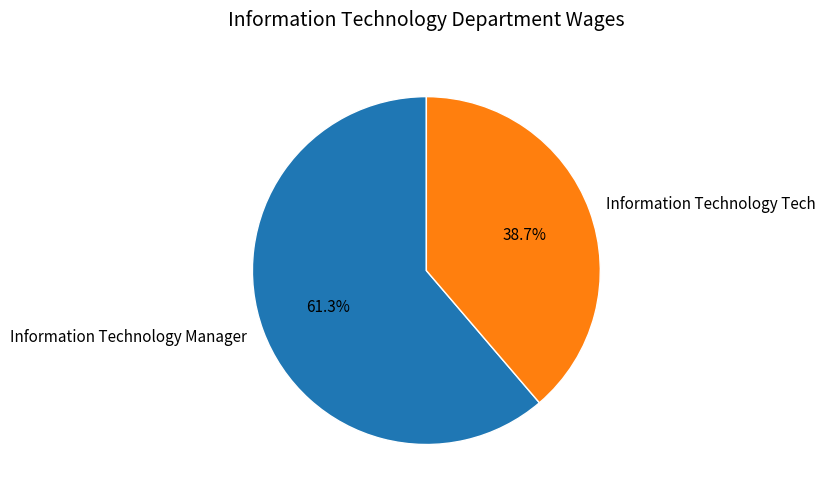

Which slice is the smallest?

Information Technology Tech